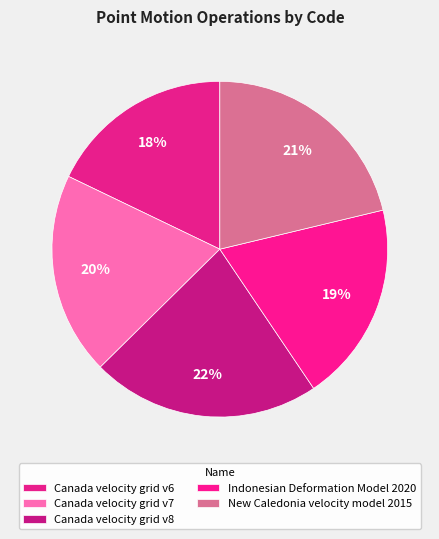

To the nearest percent, what is the combined percentage of New Caledonia velocity model 2015 and Canada velocity grid v7?

41%